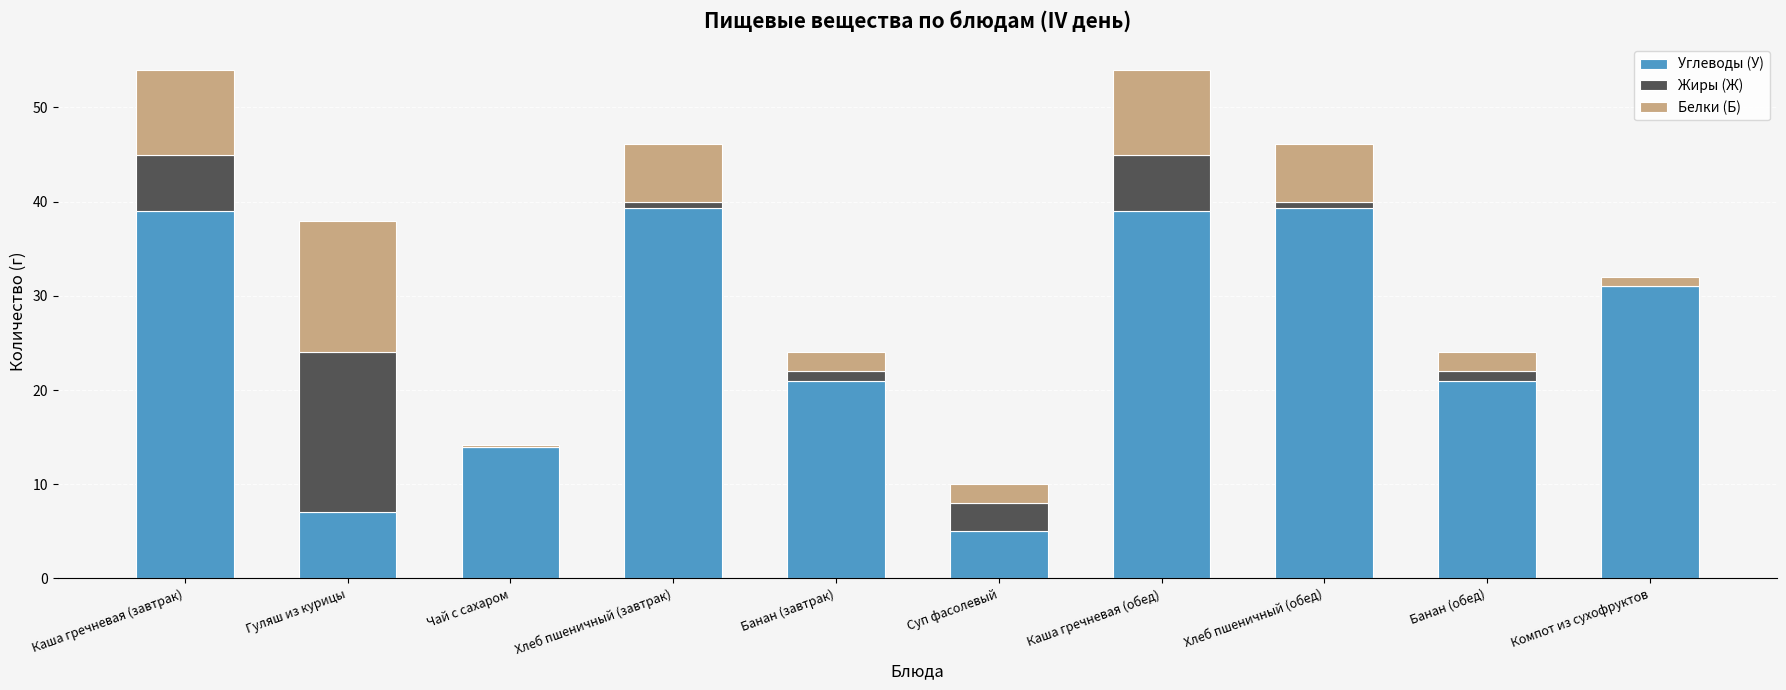

Is it true that Углеводы (У) equals 14.9 at Компот из сухофруктов?

False